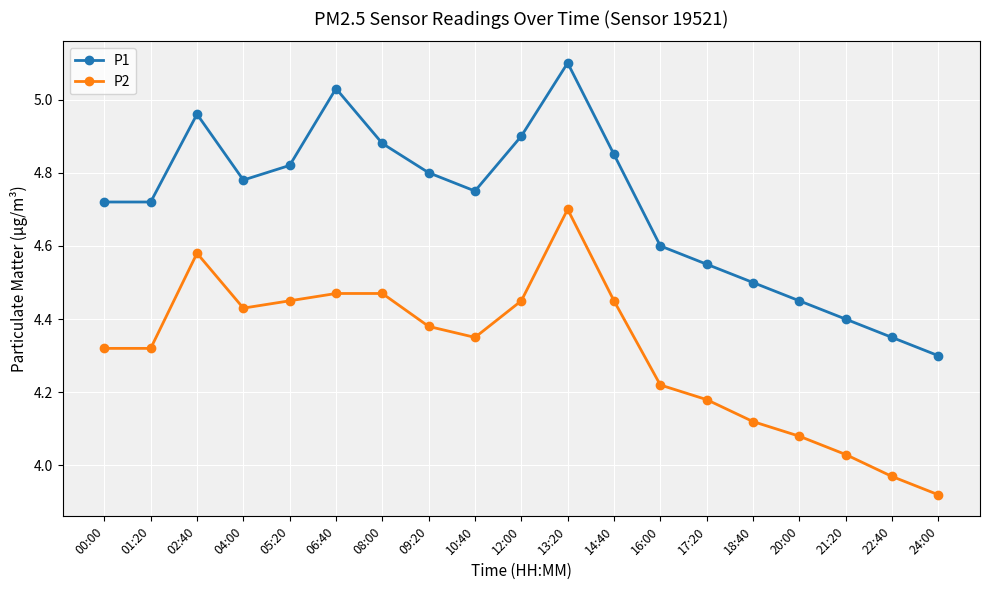

The value of P2 at 08:00 is 4.5. True or false?

True